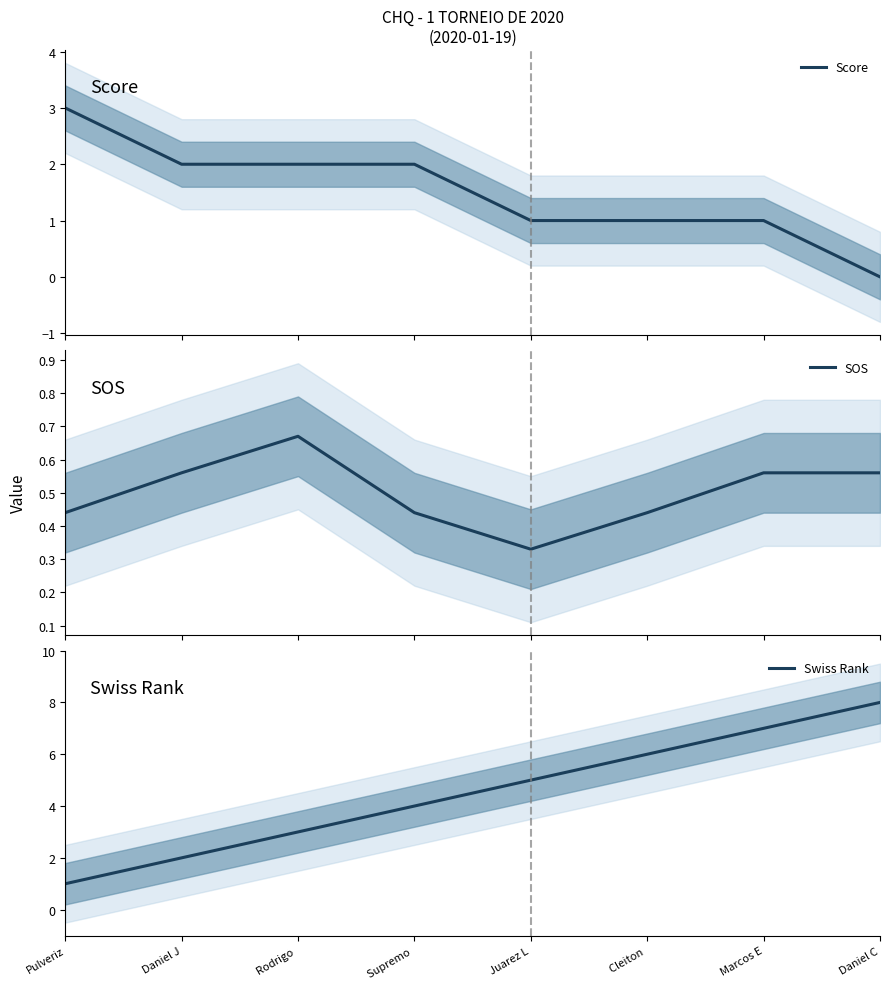

What is the label of the 7th point from the right?

Daniel J